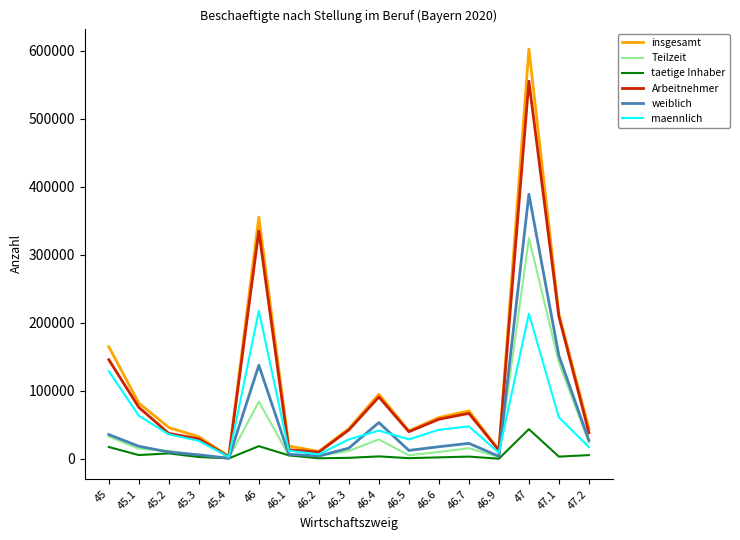

Which series has the largest range (max minus min)?

insgesamt